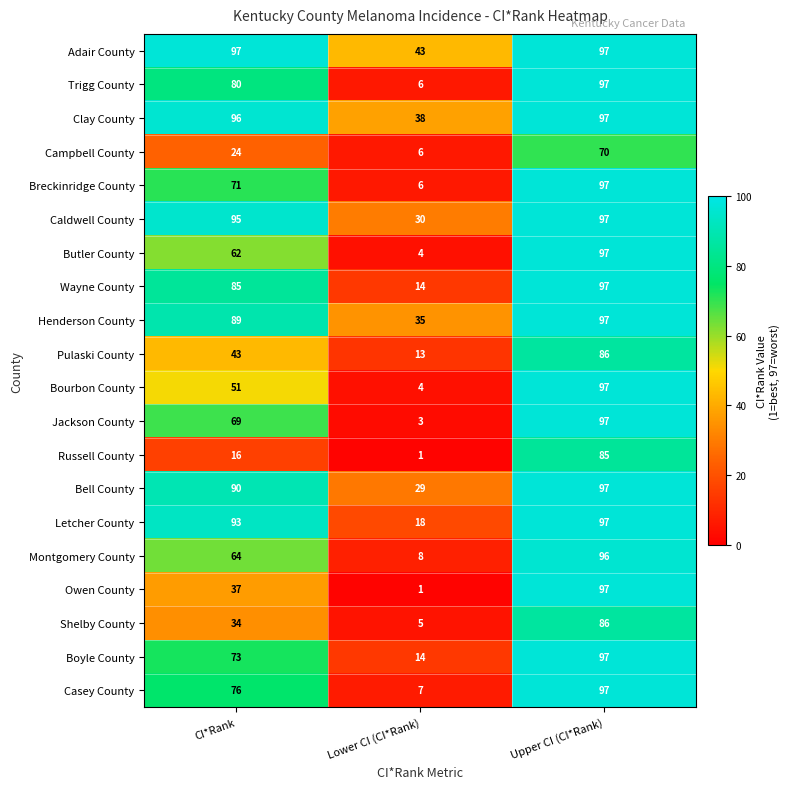

What is the sum of the Montgomery County values at CI*Rank and Lower CI (CI*Rank)?

72